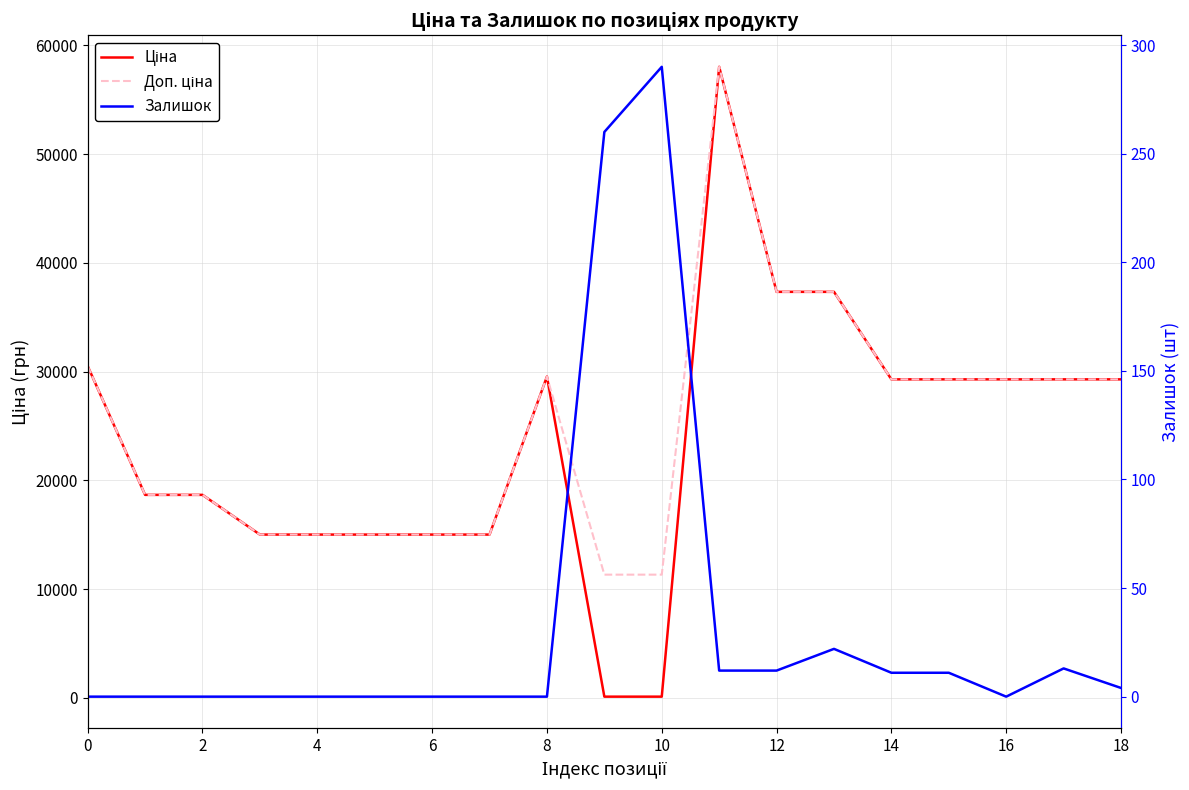

How many lines are shown in the chart?

3